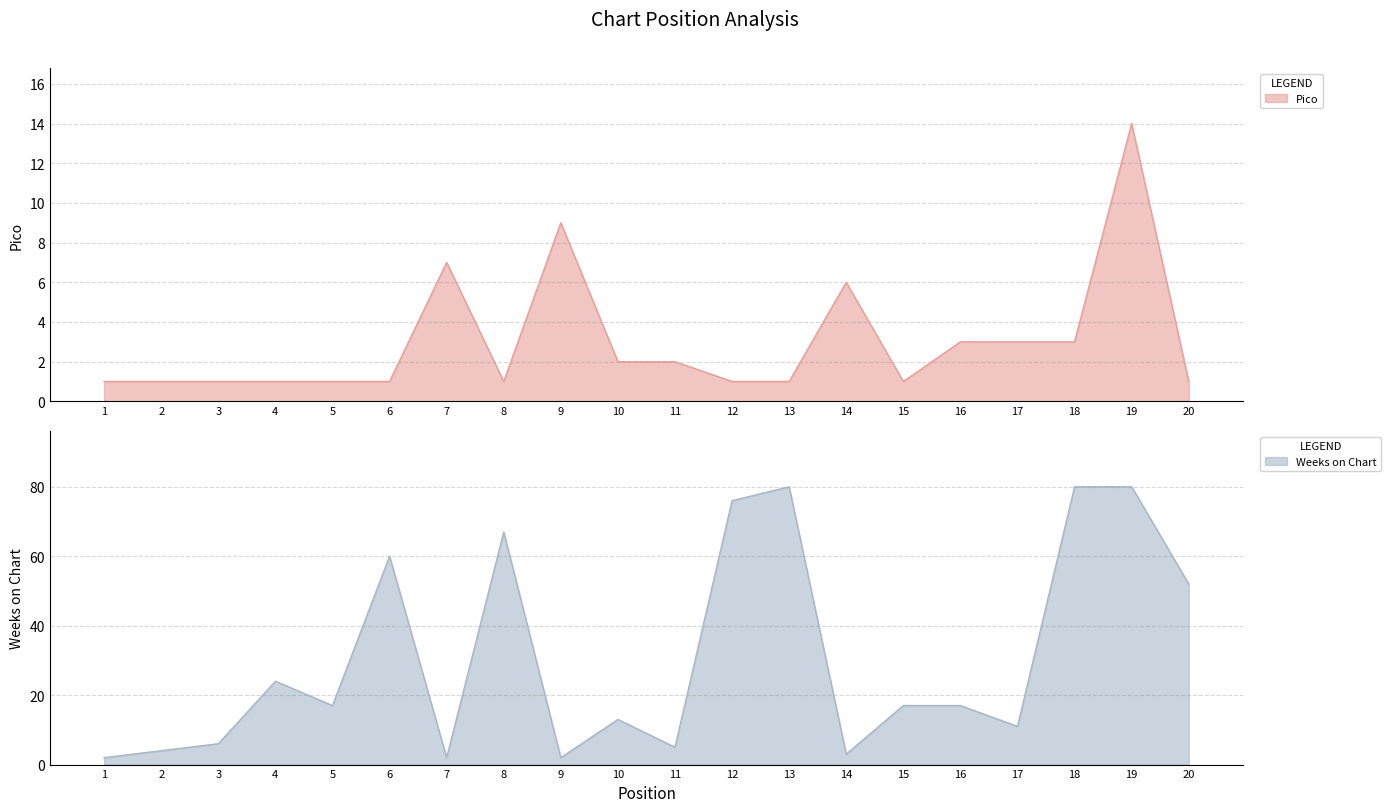

What is the difference between the highest and lowest values at 5?

16